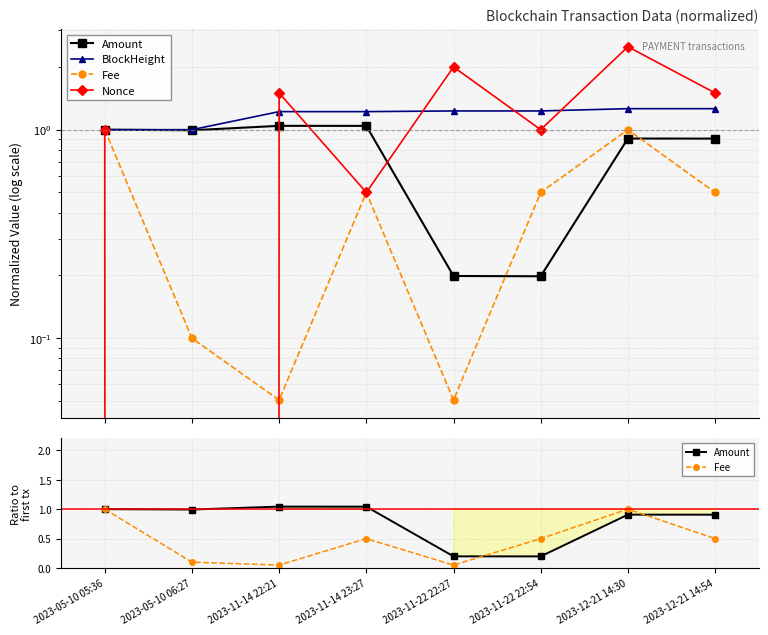

True or false: Amount has more than 0 points higher than both neighbors.

True